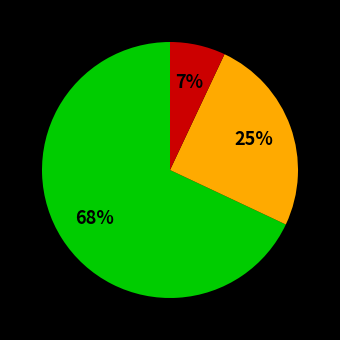

Is there a majority slice in this chart?

Yes